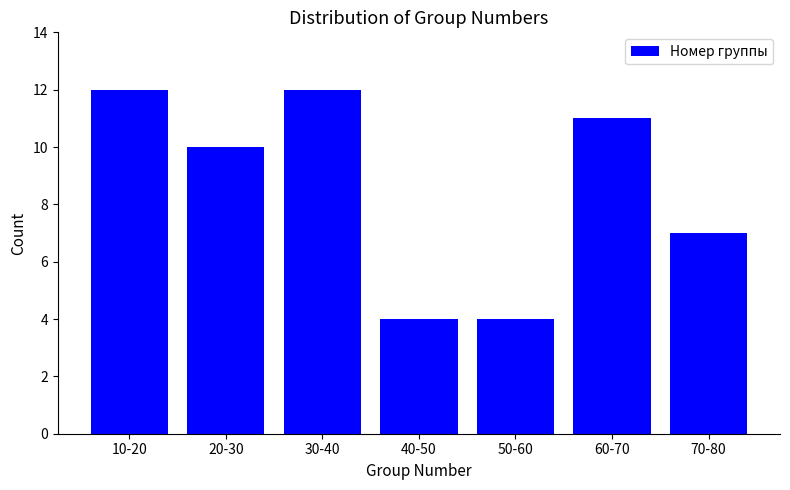

Reading left to right, list all the values displayed in this chart.

12	10	12	4	4	11	7